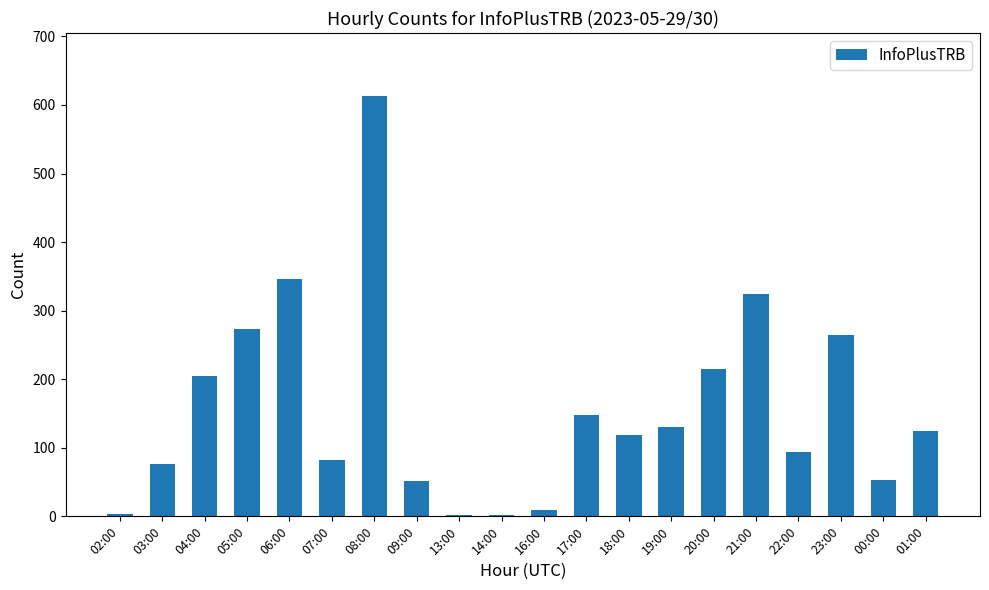

Where is the data nearest to the value 307?

21:00